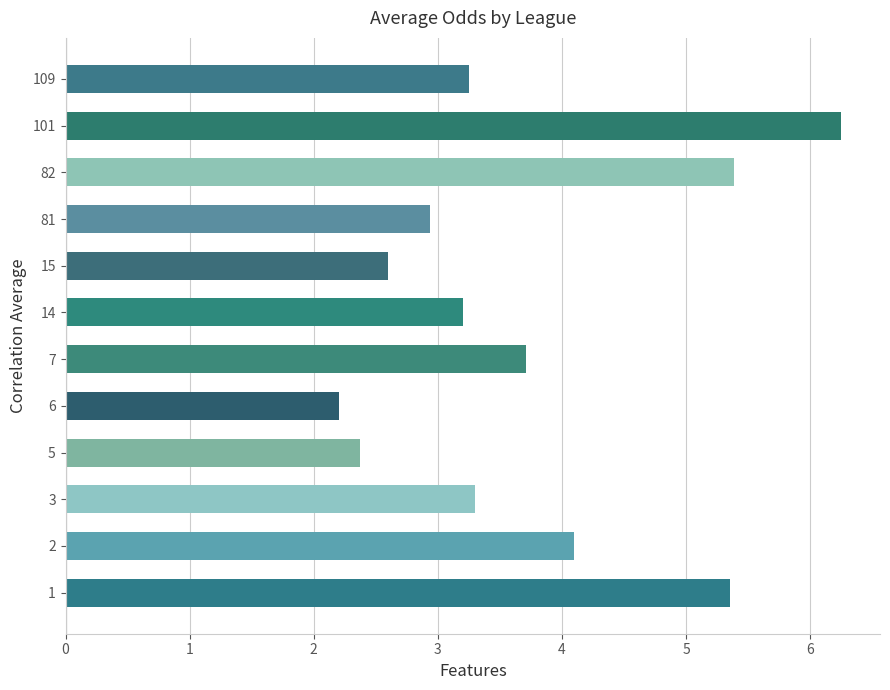

Approximately how many times larger is the value at 6 compared to 82?

0.4